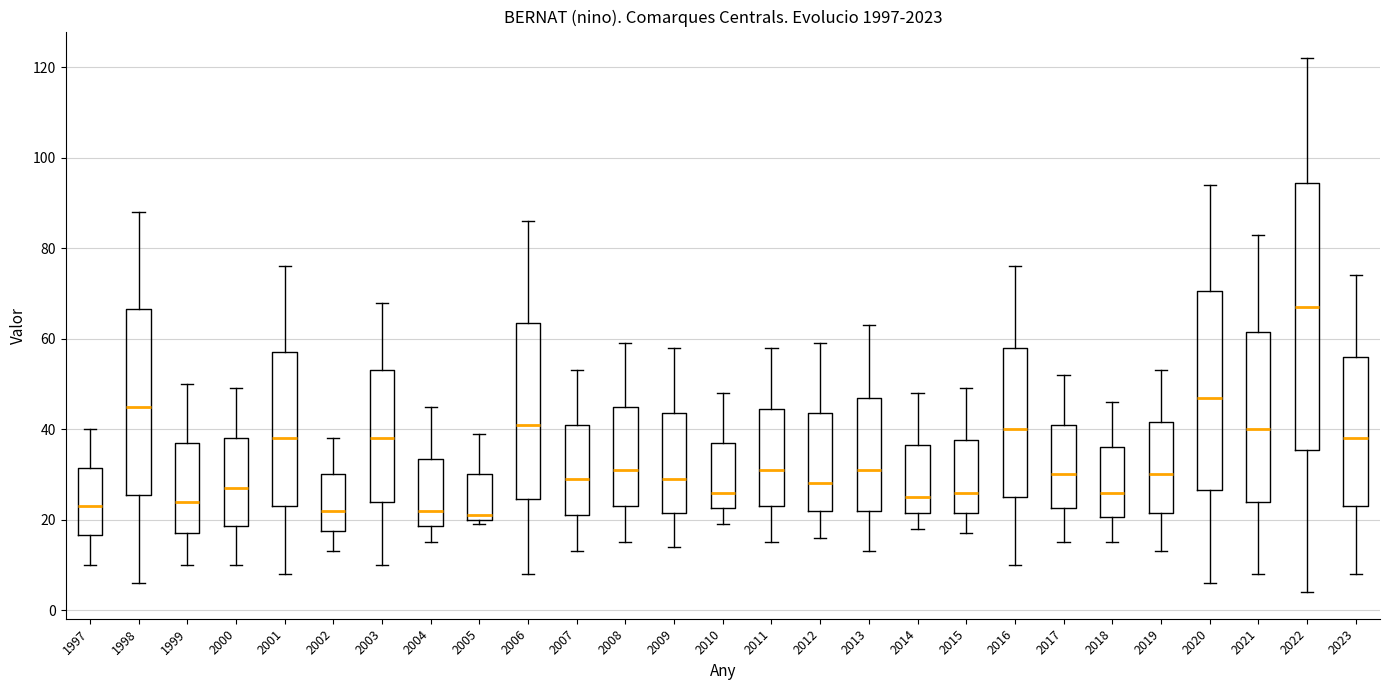

Reading left to right, transcribe this box plot: for each box, give where its median line is, the range the box spans, and where its two whiskers end, as read against the y-axis. The values are not printed on the chart, so give them approximately, as read against the axis.

1997: median 24, box 16 to 32, whiskers 10 to 40
1998: median 46, box 26 to 66, whiskers 6 to 88
1999: median 24, box 18 to 38, whiskers 10 to 50
2000: median 28, box 18 to 38, whiskers 10 to 50
2001: median 38, box 24 to 58, whiskers 8 to 76
2002: median 22, box 18 to 30, whiskers 14 to 38
2003: median 38, box 24 to 54, whiskers 10 to 68
2004: median 22, box 18 to 34, whiskers 16 to 46
2005: median 22, box 20 to 30, whiskers 20 (just below the box's lower edge) to 40
2006: median 42, box 24 to 64, whiskers 8 to 86
2007: median 30, box 22 to 42, whiskers 14 to 54
2008: median 32, box 24 to 46, whiskers 16 to 60
2009: median 30, box 22 to 44, whiskers 14 to 58
2010: median 26, box 22 to 38, whiskers 20 to 48
2011: median 32, box 24 to 44, whiskers 16 to 58
2012: median 28, box 22 to 44, whiskers 16 to 60
2013: median 32, box 22 to 48, whiskers 14 to 64
2014: median 26, box 22 to 36, whiskers 18 to 48
2015: median 26, box 22 to 38, whiskers 18 to 50
2016: median 40, box 26 to 58, whiskers 10 to 76
2017: median 30, box 22 to 42, whiskers 16 to 52
2018: median 26, box 20 to 36, whiskers 16 to 46
2019: median 30, box 22 to 42, whiskers 14 to 54
2020: median 48, box 26 to 70, whiskers 6 to 94
2021: median 40, box 24 to 62, whiskers 8 to 84
2022: median 68, box 36 to 94, whiskers 4 to 122
2023: median 38, box 24 to 56, whiskers 8 to 74